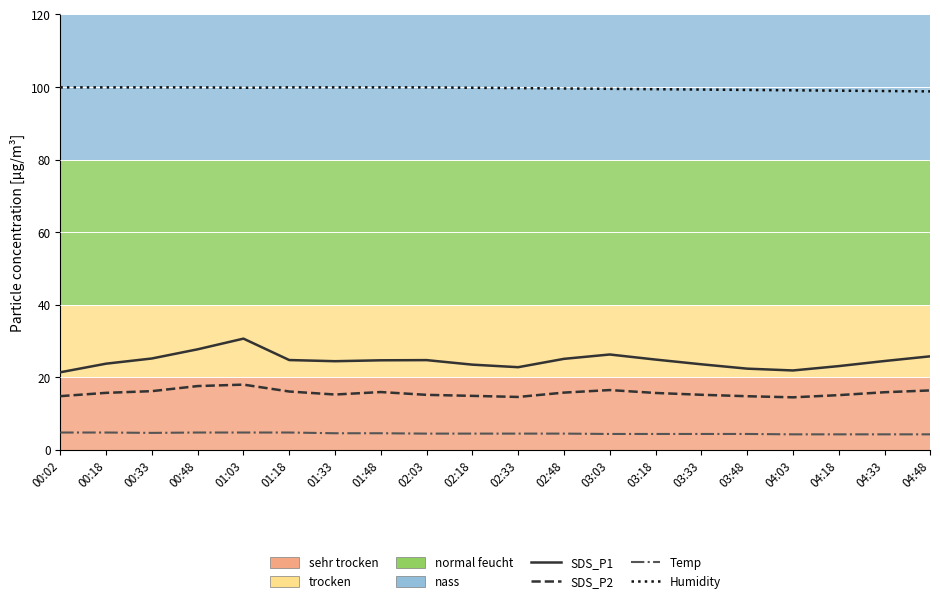

Rank the series at 03:48 from highest to lowest value.

Humidity, SDS_P1, SDS_P2, Temp